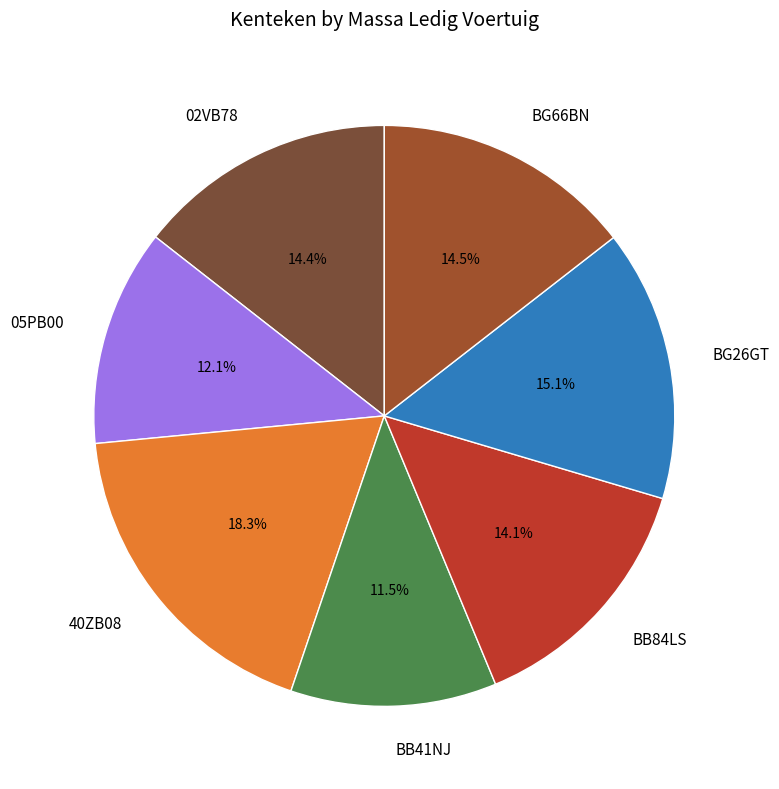

Which has a higher value, BB84LS or 05PB00?

BB84LS